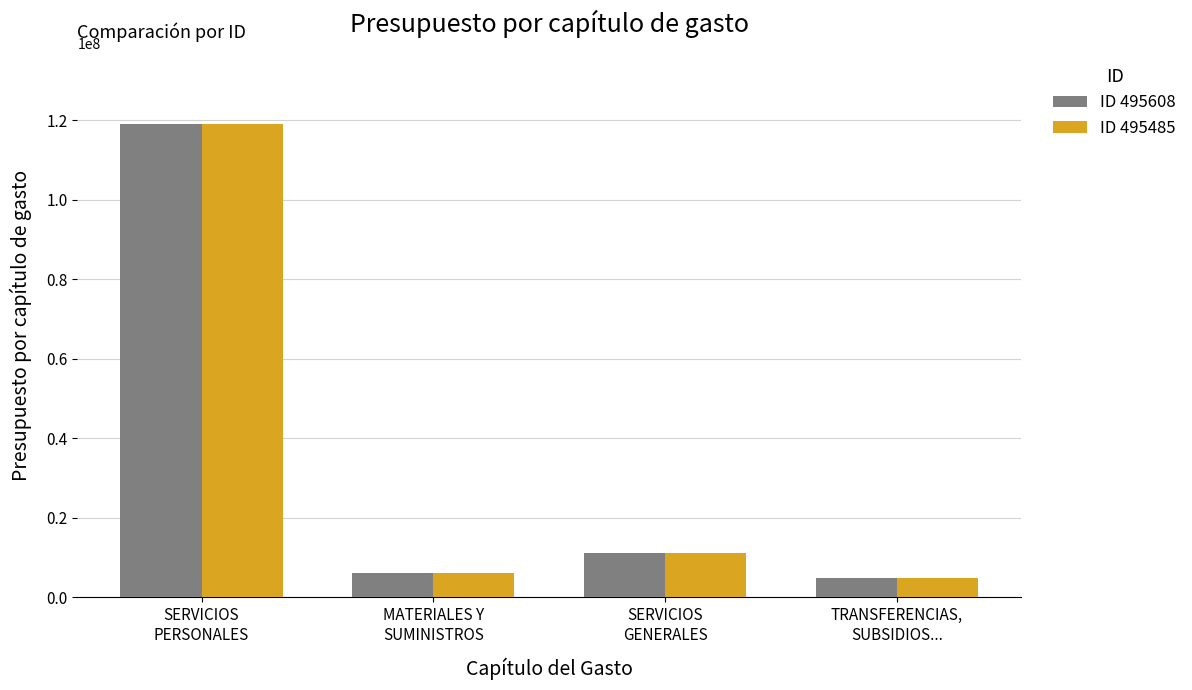

How many bars are there in each group?

2